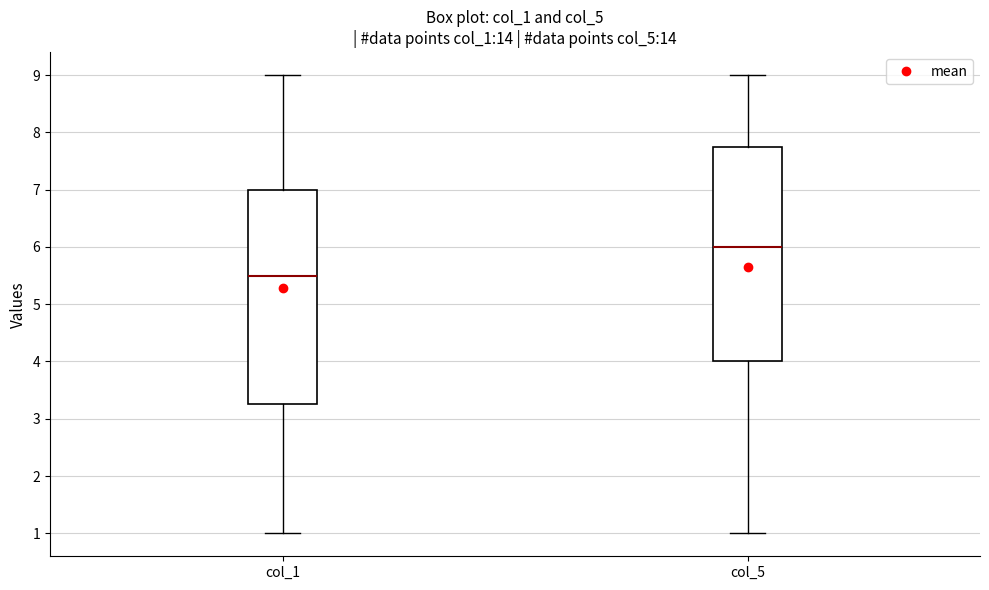

Reading left to right, transcribe this box plot: for each box, give where its median line is, the range the box spans, and where its two whiskers end, as read against the y-axis. The values are not printed on the chart, so give them approximately, as read against the axis.

col_1: median 5.5, box 3.3 to 7.0, whiskers 1.0 to 9.0
col_5: median 6.0, box 4.0 to 7.8, whiskers 1.0 to 9.0